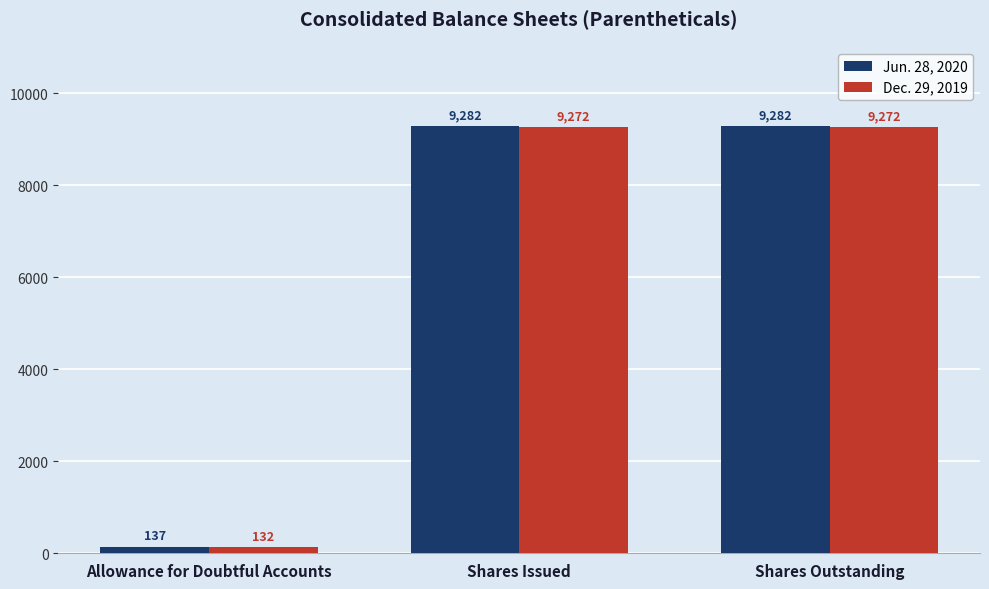

Rank the series at Shares Outstanding from highest to lowest value.

Jun. 28, 2020, Dec. 29, 2019